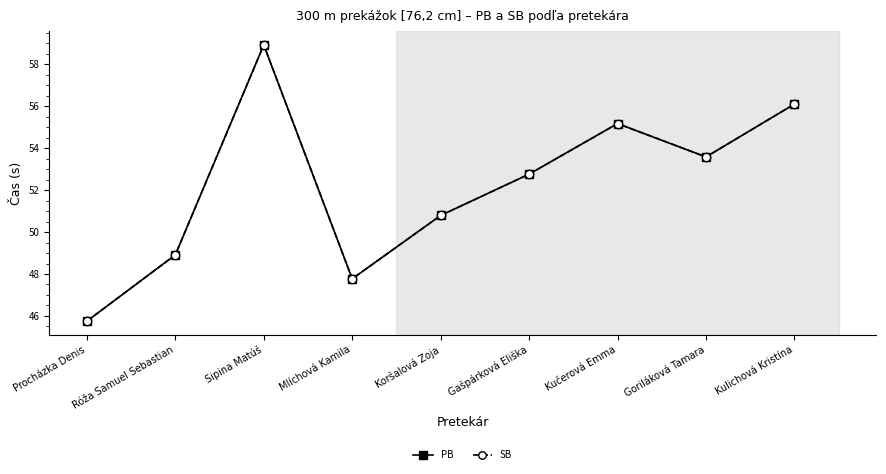

True or false: SB and PB cross at least once.

False